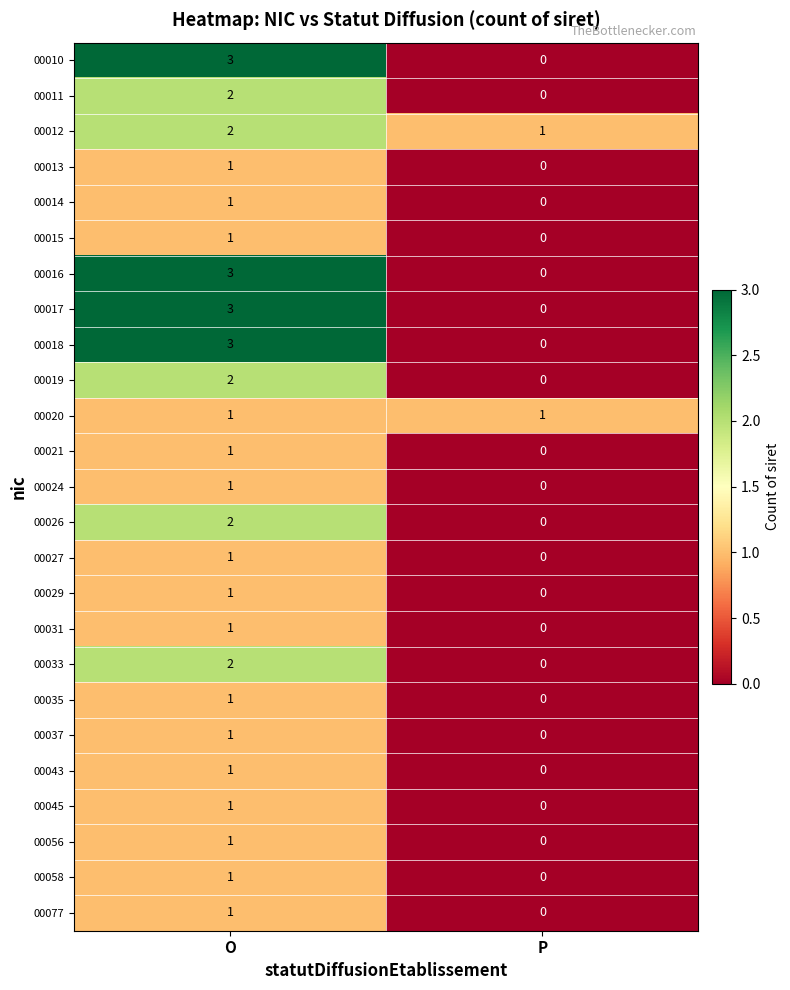

At which label is 00077 closest to 0?

P